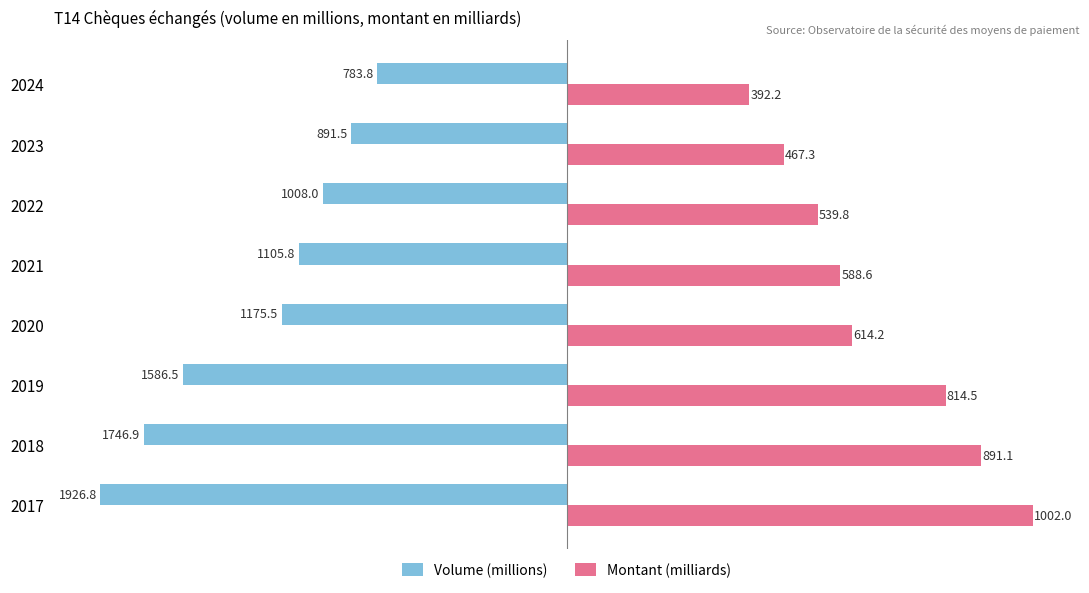

What position from the right is 1000?

1